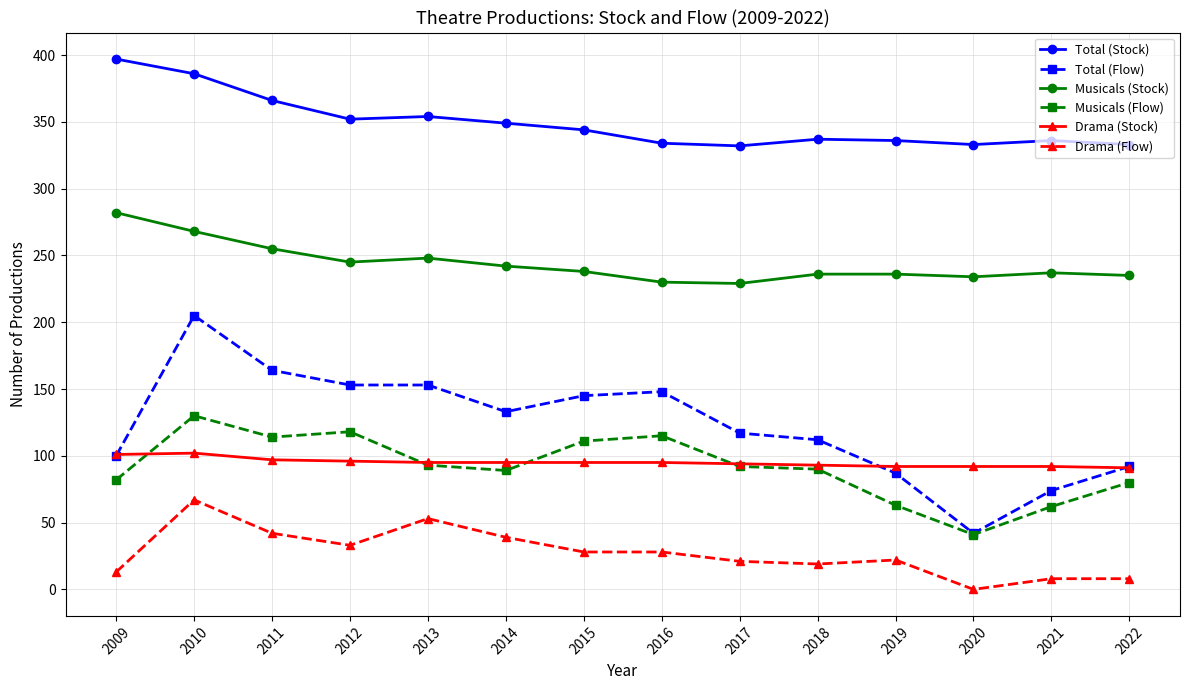

Which series has the largest range (max minus min)?

Total (Flow)